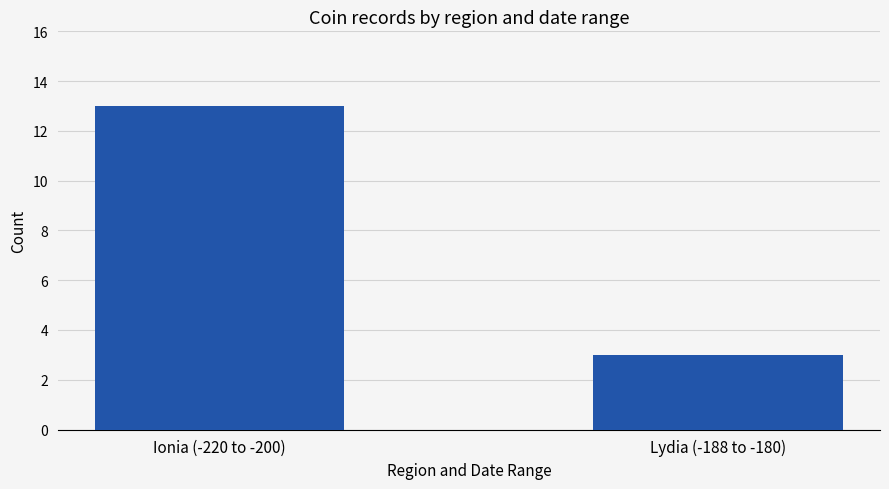

List the labels in order of value, smallest first.

Lydia (-188 to -180), Ionia (-220 to -200)